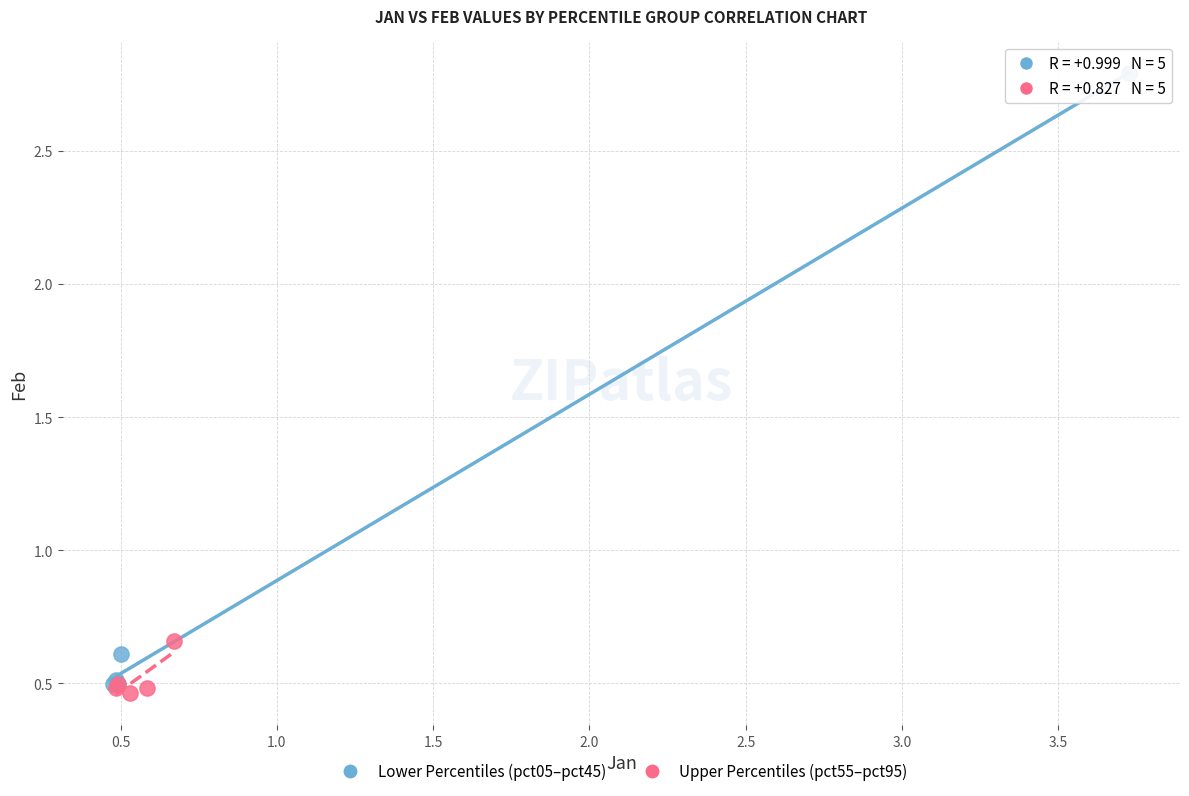

Which series has the largest Y range (max minus min)?

Lower Percentiles (pct05–pct45)